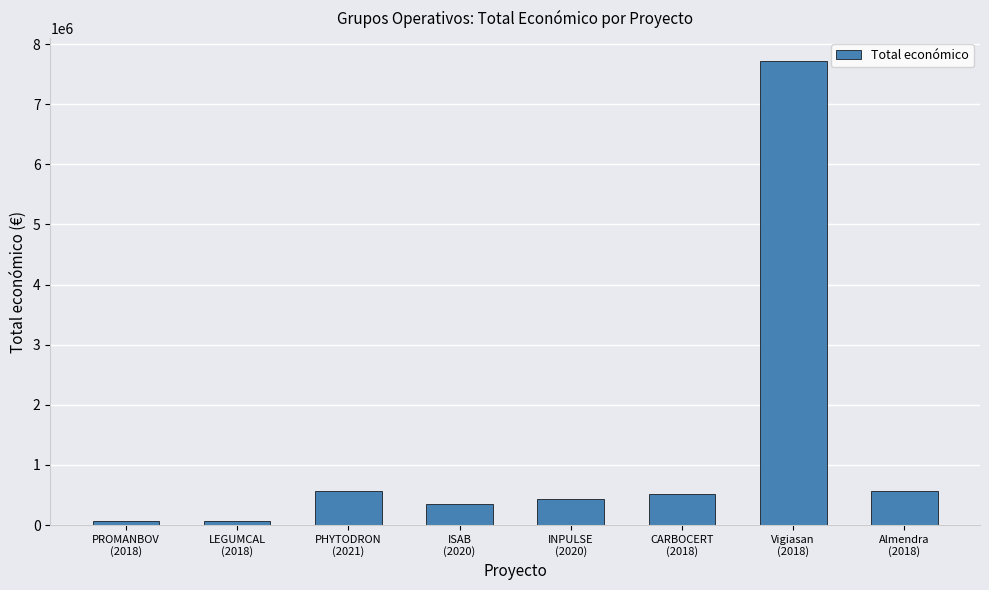

Is it true that the value at PHYTODRON
(2021) is 567924?

True